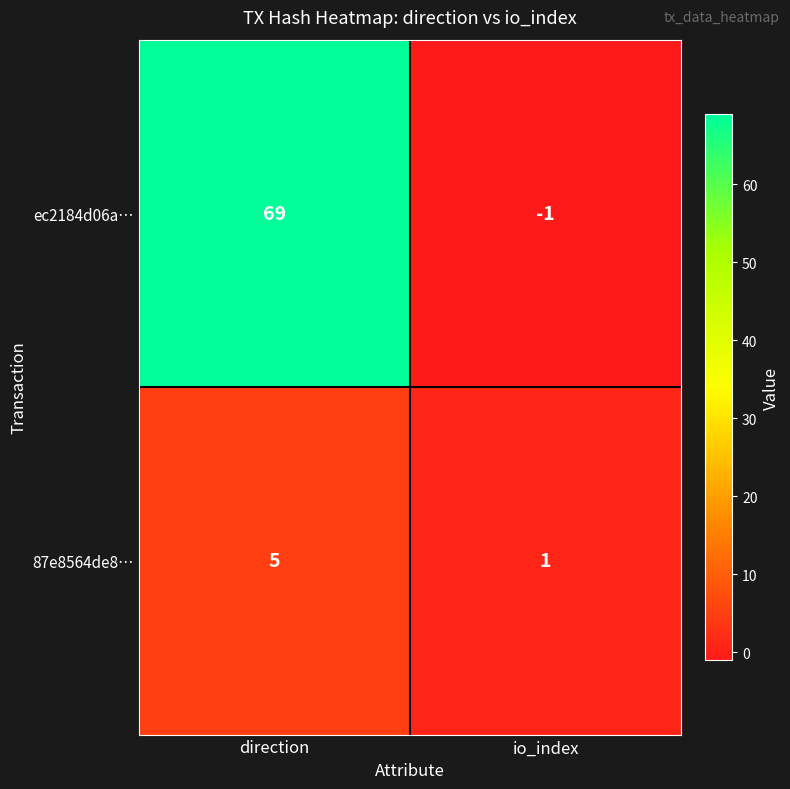

How many series are shown in this chart?

2